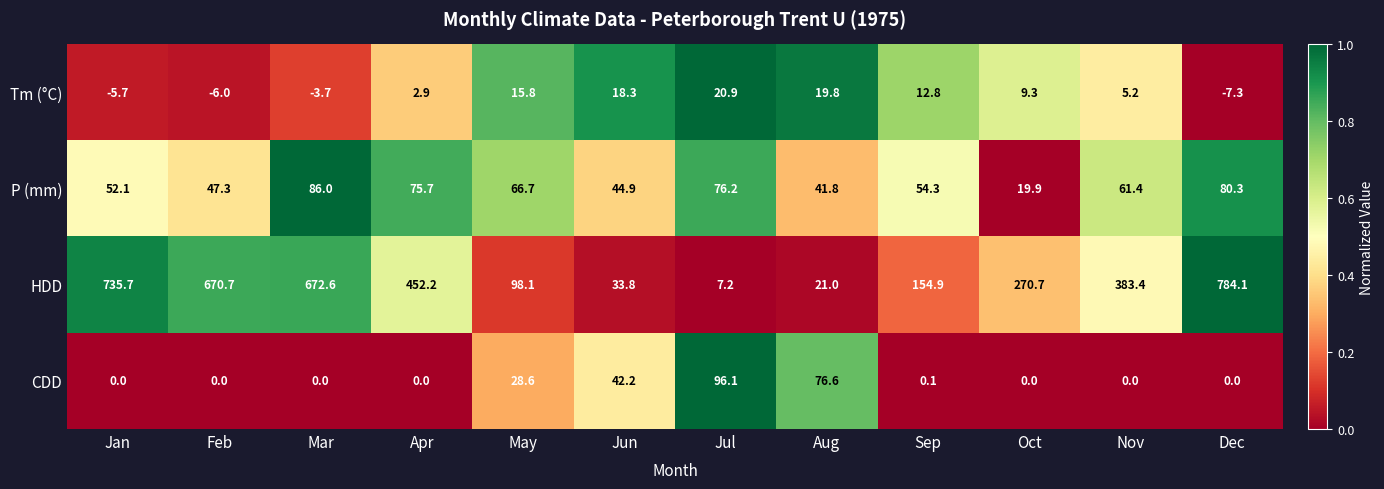

What is the difference between the second highest and minimum values in the Tm (°C) series?

27.1